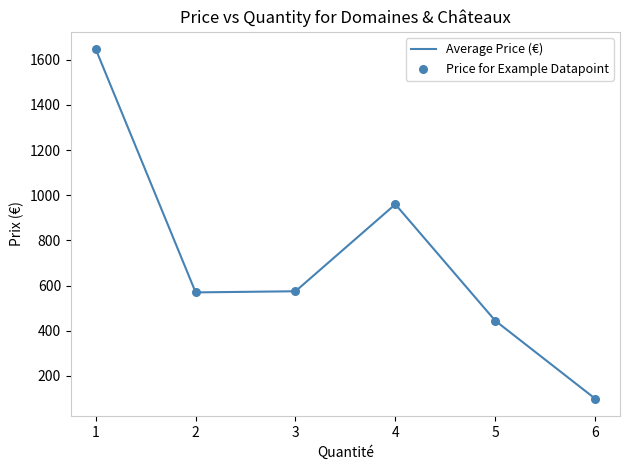

What is the approximate value at 1?

1646.0